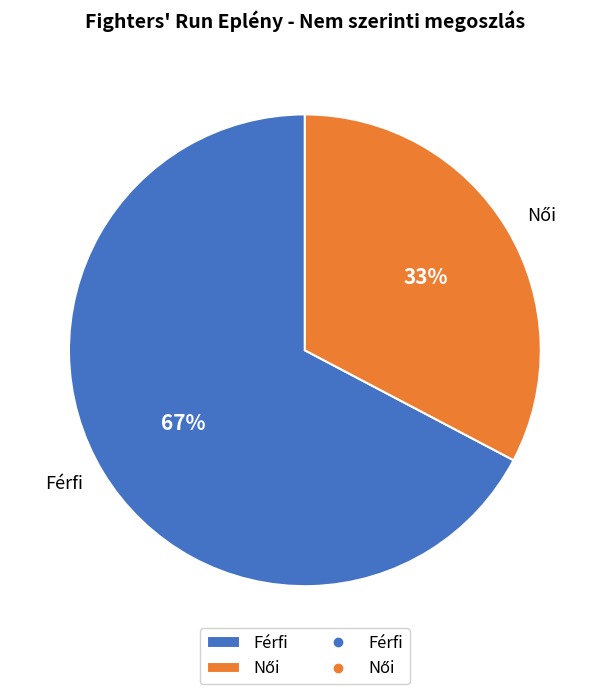

To the nearest percent, what is the average slice percentage?

50%